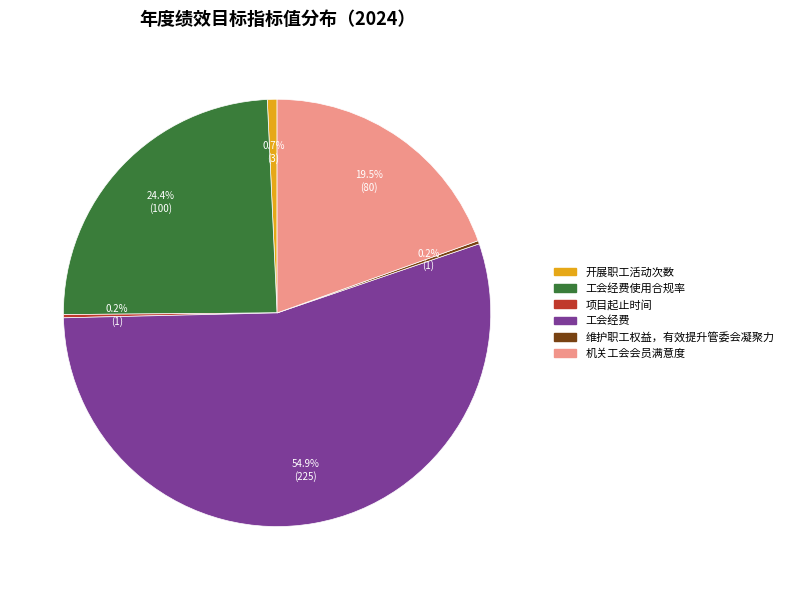

Is there any slice that represents more than half of the pie?

Yes